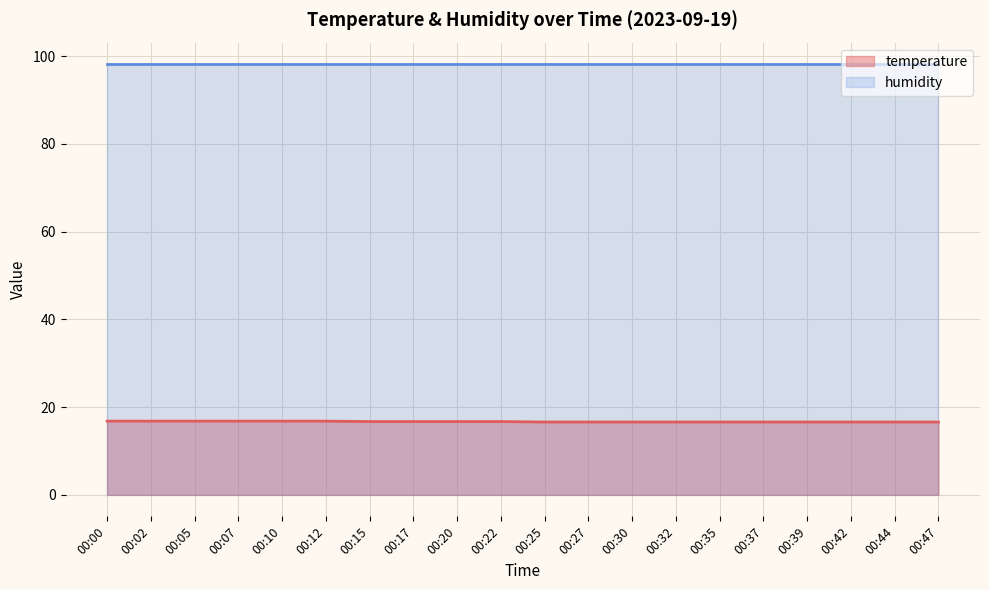

True or false: the data has more than 2 interior local peaks.

False